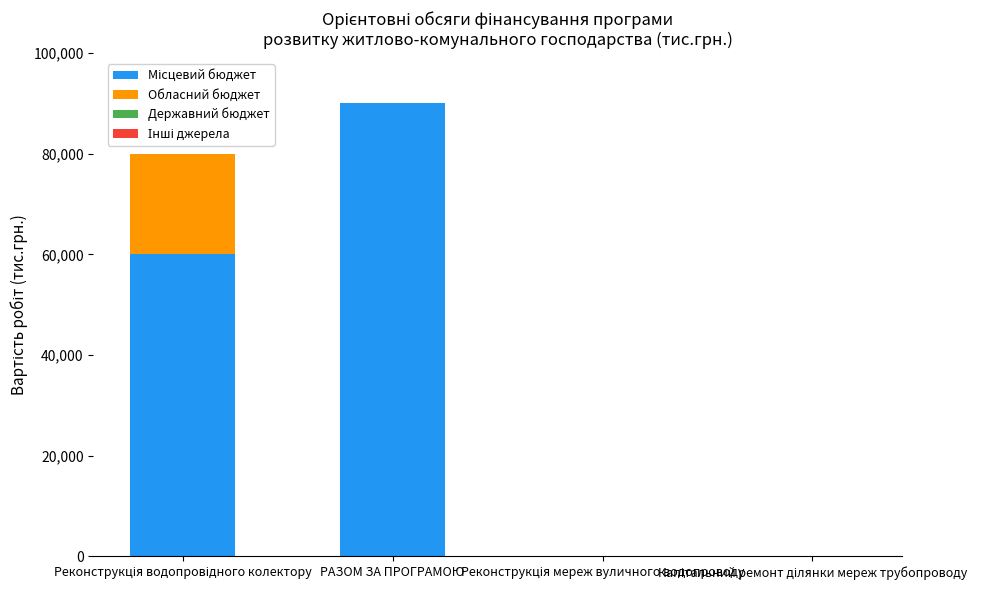

The Обласний бюджет series shows -13447.3 at РАЗОМ ЗА ПРОГРАМОЮ. True or false?

False